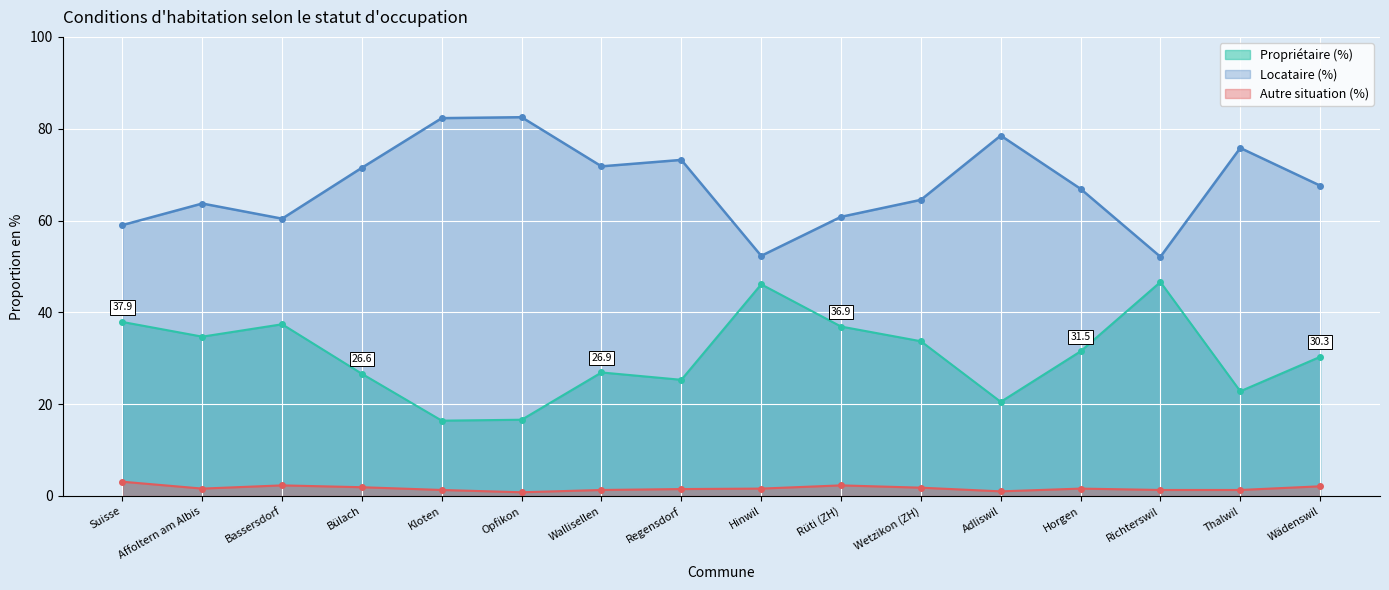

What is the difference between the second highest and minimum values in the Propriétaire (%) series?

29.7